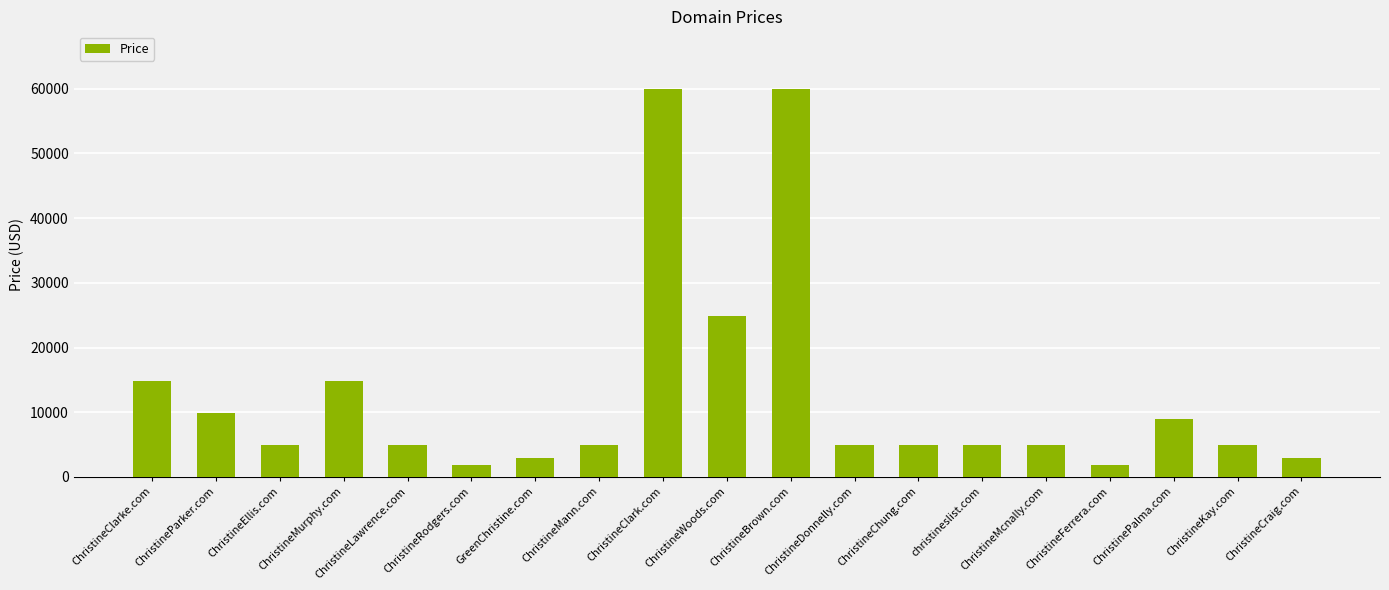

What is the difference between the maximum and minimum values?

58000